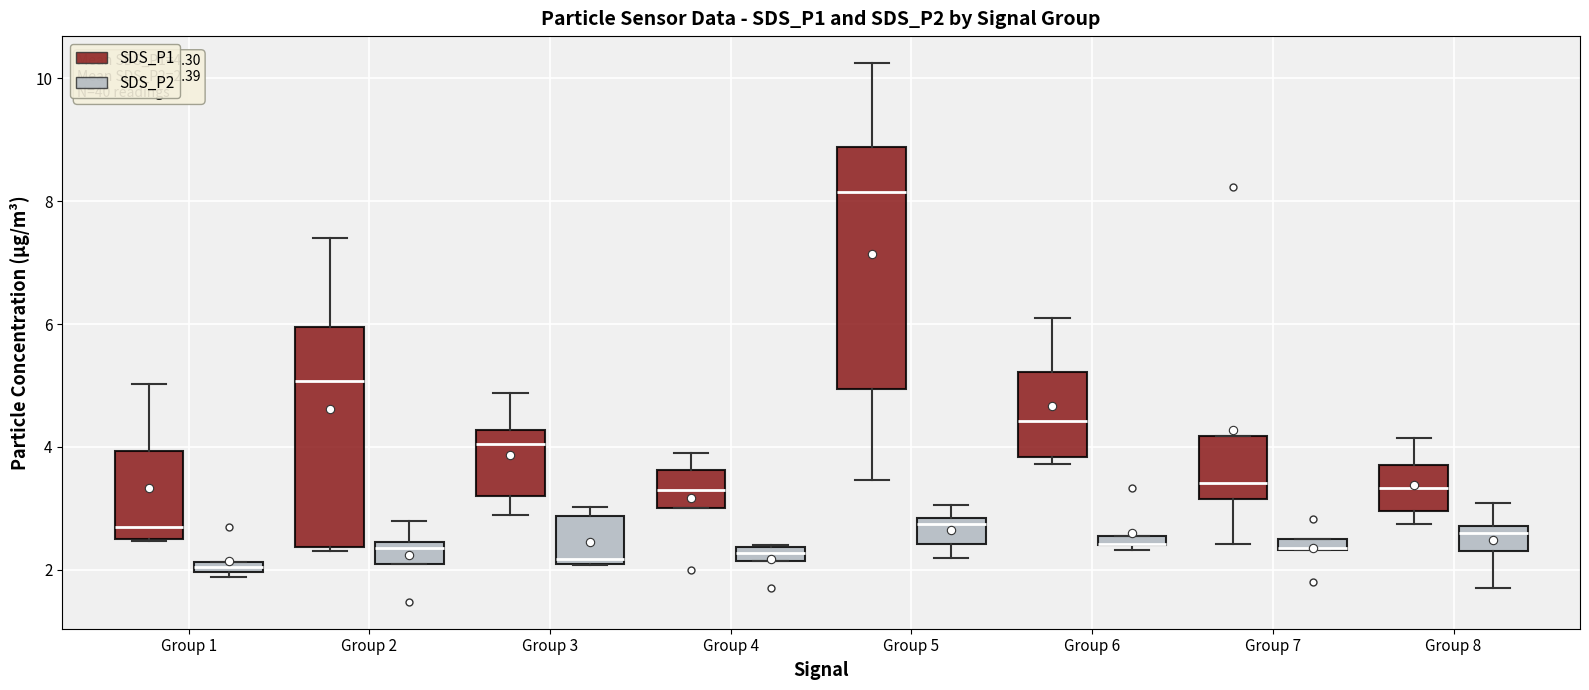

Comparing the boxes themselves (not the whiskers), which one is the tallest?

Group 5 (SDS_P1)